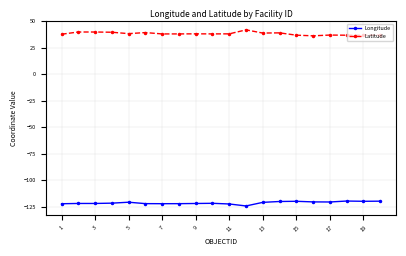

List the series in order of their peak value, highest first.

Latitude, Longitude